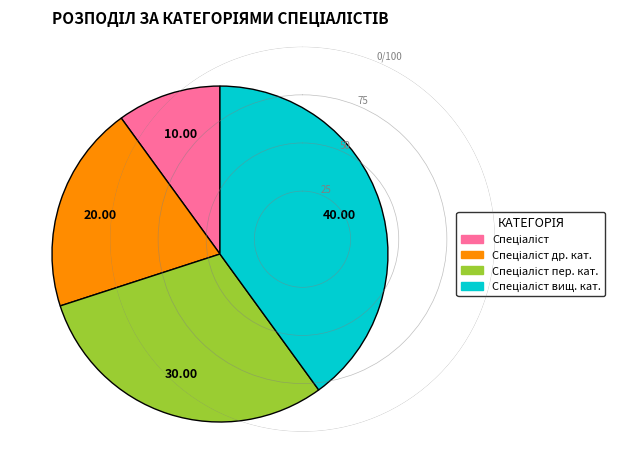

Is there a majority slice in this chart?

No